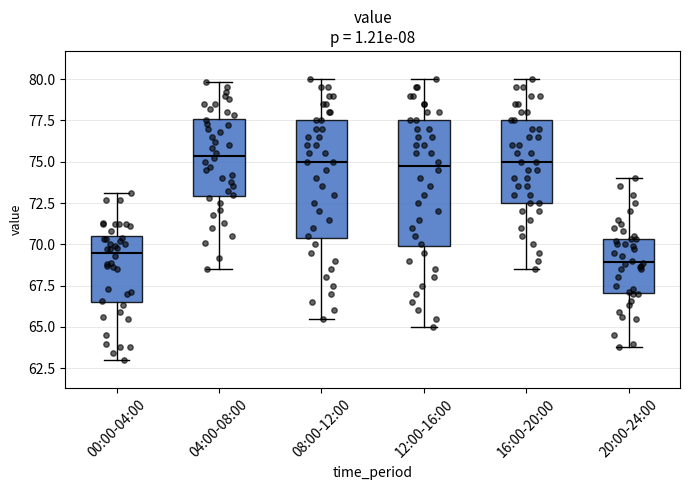

Reading left to right, read every box against the y-axis: the position of its median line, the range the box covers, and the ends of its whiskers. The values are not printed on the chart, so give them approximately, as read against the axis.

00:00-04:00: median 69.5, box 66.5 to 70.5, whiskers 63.0 to 73.0
04:00-08:00: median 75.5, box 73.0 to 77.5, whiskers 68.5 to 80.0
08:00-12:00: median 75.0, box 70.5 to 77.5, whiskers 65.5 to 80.0
12:00-16:00: median 75.0, box 70.0 to 77.5, whiskers 65.0 to 80.0
16:00-20:00: median 75.0, box 72.5 to 77.5, whiskers 68.5 to 80.0
20:00-24:00: median 69.0, box 67.0 to 70.5, whiskers 64.0 to 74.0